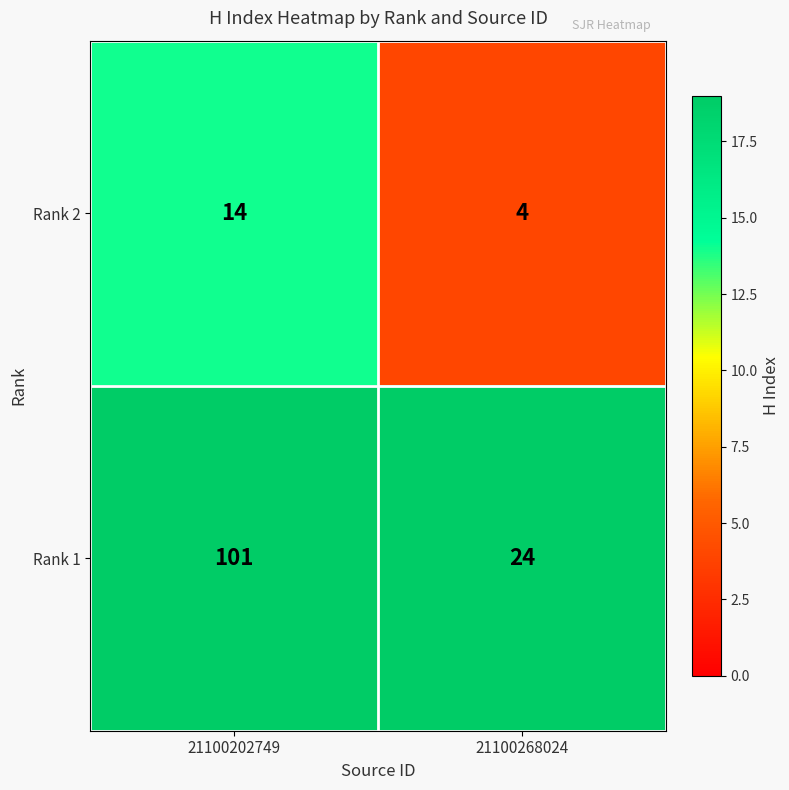

What is the spread (max minus min) of values at 21100268024?

20